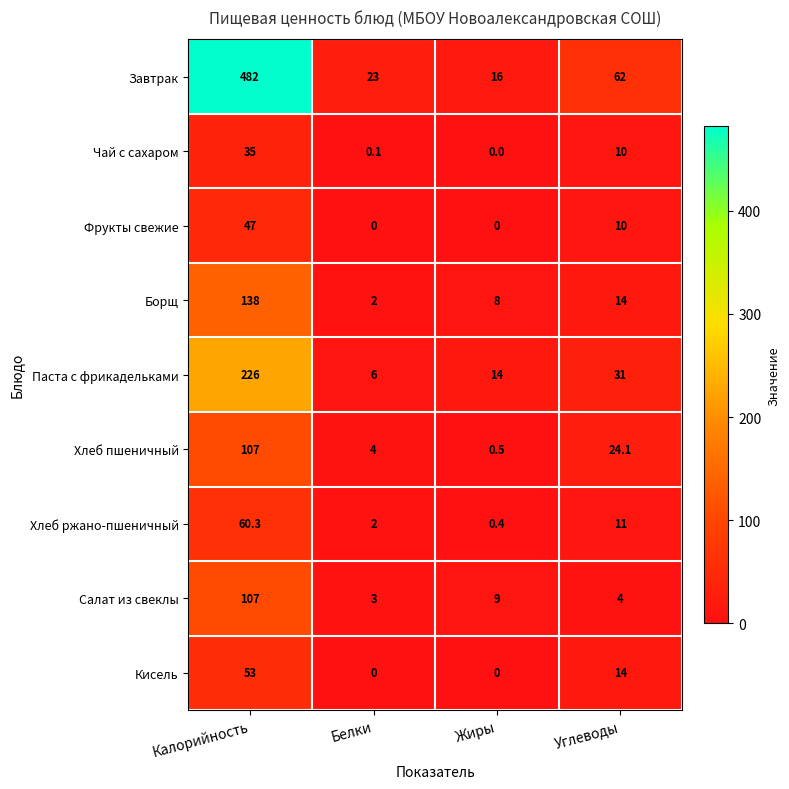

What is the sum of the Паста с фрикадельками values at Углеводы and Жиры?

45.0